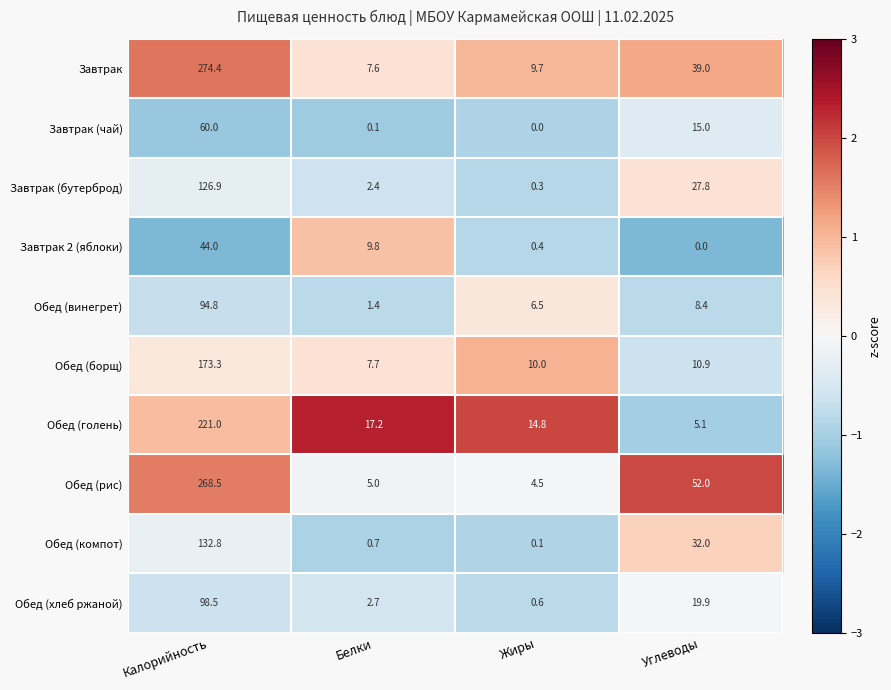

What is the greatest value displayed?

274.4